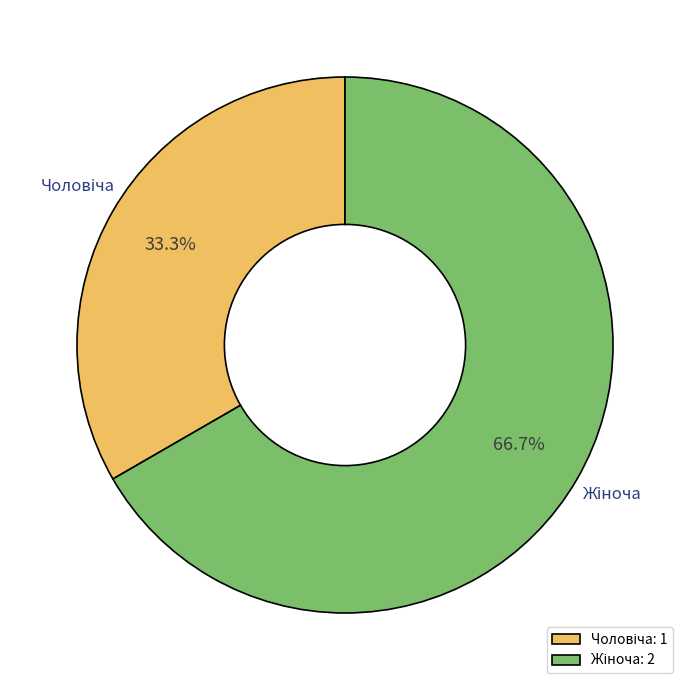

What is the smallest slice in the pie chart?

Чоловіча